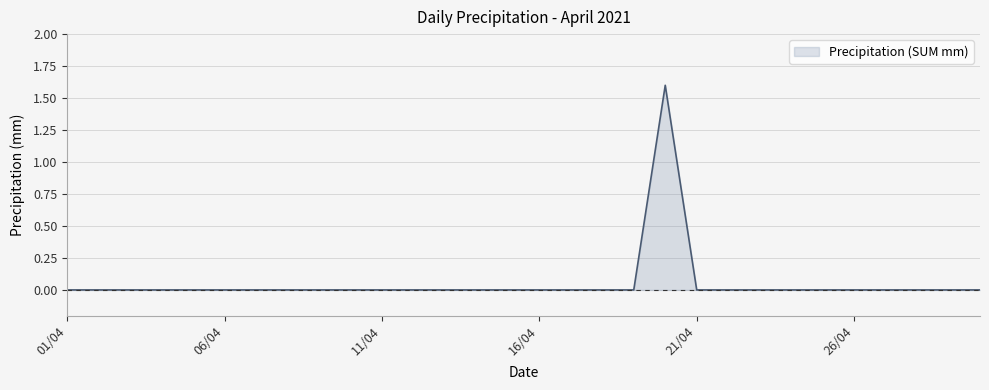

Reading left to right, what are all the values shown in this chart?

0.0	0.0	0.0	0.0	0.0	0.0	0.0	0.0	0.0	0.0	0.0	0.0	0.0	0.0	0.0	0.0	0.0	0.0	0.0	1.6	0.0	0.0	0.0	0.0	0.0	0.0	0.0	0.0	0.0	0.0